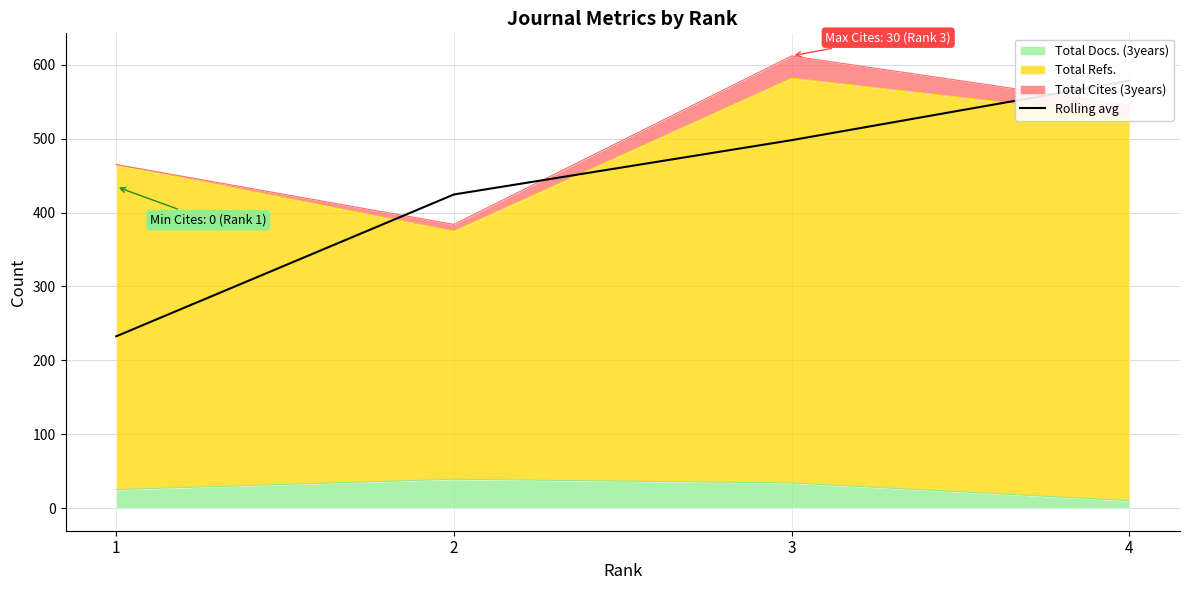

At which label is the value closest to 405?

2